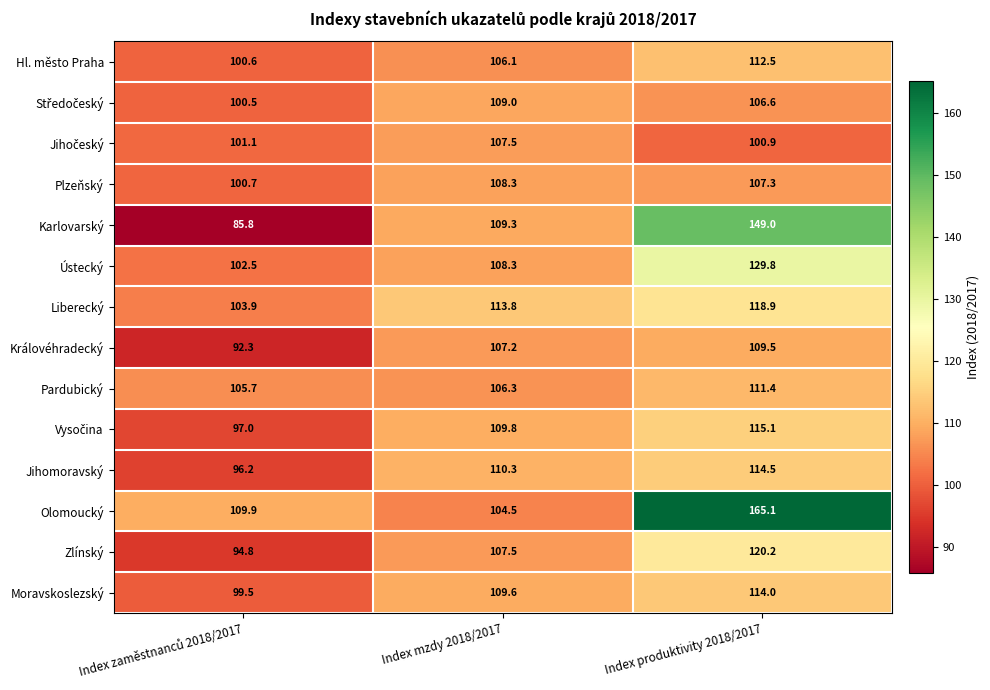

Count the number of data series in this chart.

14